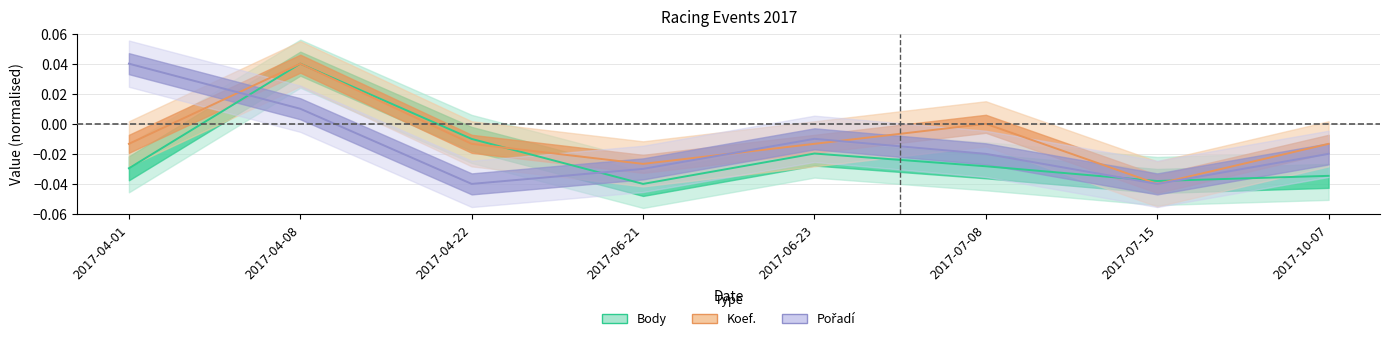

How many Koef. values are between 0 and 1?

2